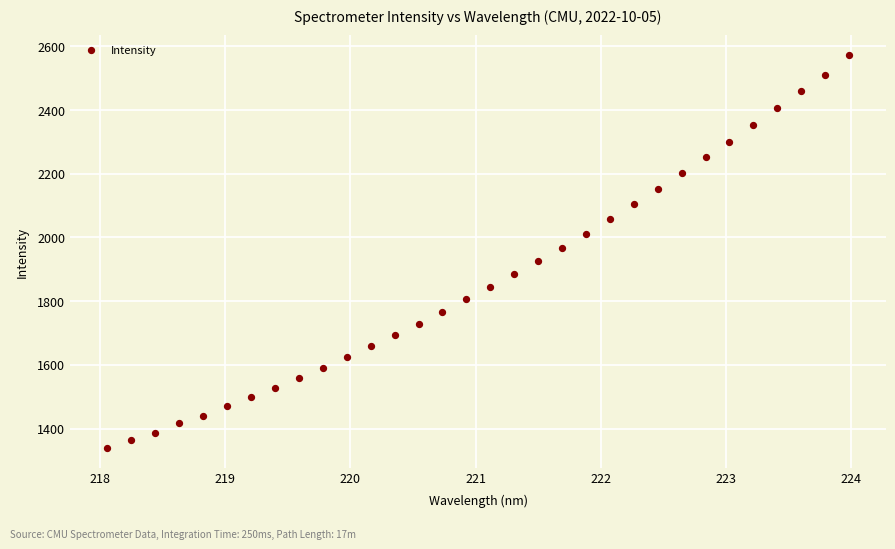

What is the range of X values (max minus min)?

5.9